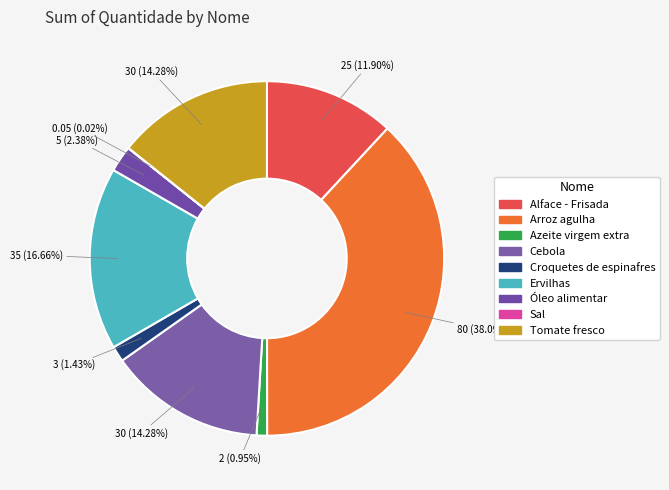

What percentage do Arroz agulha and Sal together represent?

38.1%